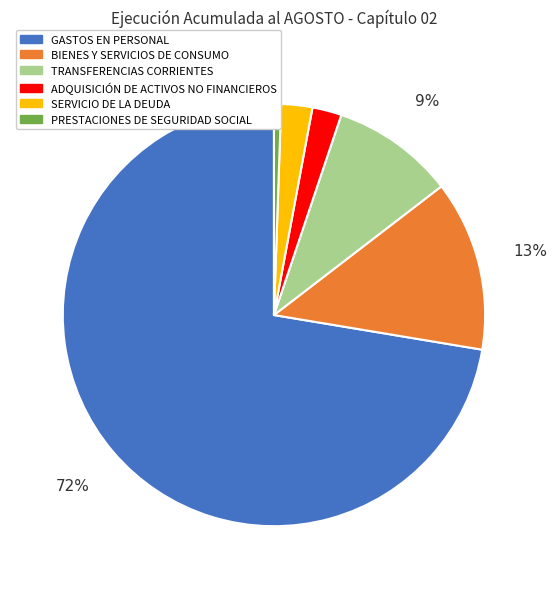

The ADQUISICIÓN DE ACTIVOS NO FINANCIEROS slice represents 2% of the pie. True or false?

True